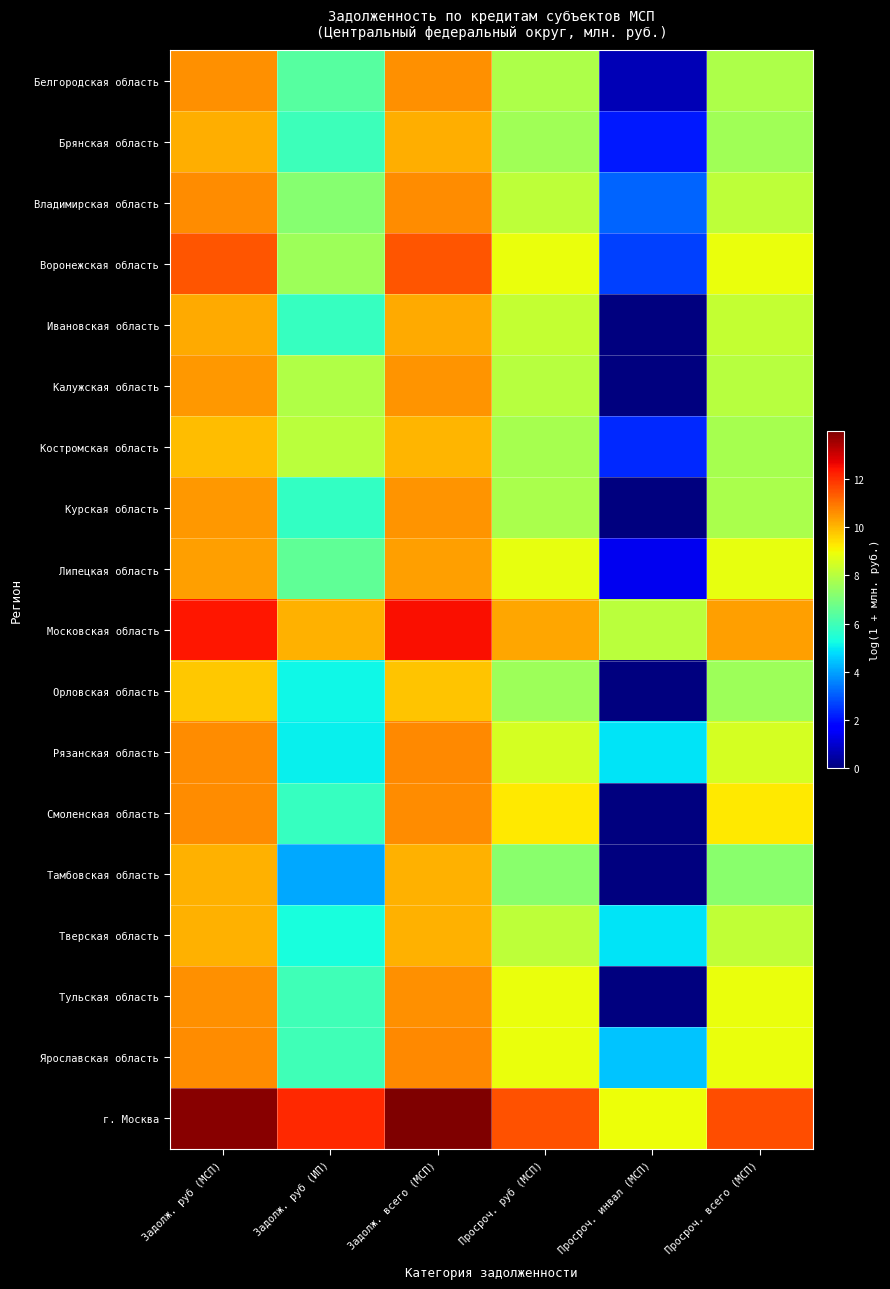

Reading right to left, transcribe all the data shown in this chart.

Белгородская область: Просроч. всего (МСП)=7.9	Просроч. инвал (МСП)=0.7	Просроч. руб (МСП)=7.9	Задолж. всего (МСП)=10.6	Задолж. руб (ИП)=6.3	Задолж. руб (МСП)=10.6
Брянская область: Просроч. всего (МСП)=7.6	Просроч. инвал (МСП)=2.1	Просроч. руб (МСП)=7.6	Задолж. всего (МСП)=10.1	Задолж. руб (ИП)=5.9	Задолж. руб (МСП)=10.1
Владимирская область: Просроч. всего (МСП)=8.1	Просроч. инвал (МСП)=3.1	Просроч. руб (МСП)=8.1	Задолж. всего (МСП)=10.7	Задолж. руб (ИП)=7.2	Задолж. руб (МСП)=10.6
Воронежская область: Просроч. всего (МСП)=8.9	Просроч. инвал (МСП)=2.6	Просроч. руб (МСП)=8.9	Задолж. всего (МСП)=11.5	Задолж. руб (ИП)=7.6	Задолж. руб (МСП)=11.5
Ивановская область: Просроч. всего (МСП)=8.2	Просроч. инвал (МСП)=0.0	Просроч. руб (МСП)=8.2	Задолж. всего (МСП)=10.2	Задолж. руб (ИП)=5.8	Задолж. руб (МСП)=10.2
Калужская область: Просроч. всего (МСП)=8.0	Просроч. инвал (МСП)=0.0	Просроч. руб (МСП)=8.0	Задолж. всего (МСП)=10.5	Задолж. руб (ИП)=7.9	Задолж. руб (МСП)=10.5
Костромская область: Просроч. всего (МСП)=7.7	Просроч. инвал (МСП)=2.3	Просроч. руб (МСП)=7.7	Задолж. всего (МСП)=10.0	Задолж. руб (ИП)=8.1	Задолж. руб (МСП)=9.9
Курская область: Просроч. всего (МСП)=7.8	Просроч. инвал (МСП)=0.0	Просроч. руб (МСП)=7.8	Задолж. всего (МСП)=10.5	Задолж. руб (ИП)=5.8	Задолж. руб (МСП)=10.5
Липецкая область: Просроч. всего (МСП)=8.8	Просроч. инвал (МСП)=1.4	Просроч. руб (МСП)=8.8	Задолж. всего (МСП)=10.4	Задолж. руб (ИП)=6.6	Задолж. руб (МСП)=10.3
Московская область: Просроч. всего (МСП)=10.4	Просроч. инвал (МСП)=8.0	Просроч. руб (МСП)=10.3	Задолж. всего (МСП)=12.5	Задолж. руб (ИП)=10.1	Задолж. руб (МСП)=12.4
Орловская область: Просроч. всего (МСП)=7.6	Просроч. инвал (МСП)=0.0	Просроч. руб (МСП)=7.6	Задолж. всего (МСП)=9.8	Задолж. руб (ИП)=5.2	Задолж. руб (МСП)=9.8
Рязанская область: Просроч. всего (МСП)=8.5	Просроч. инвал (МСП)=4.9	Просроч. руб (МСП)=8.5	Задолж. всего (МСП)=10.7	Задолж. руб (ИП)=5.1	Задолж. руб (МСП)=10.7
Смоленская область: Просроч. всего (МСП)=9.3	Просроч. инвал (МСП)=0.0	Просроч. руб (МСП)=9.3	Задолж. всего (МСП)=10.6	Задолж. руб (ИП)=5.8	Задолж. руб (МСП)=10.6
Тамбовская область: Просроч. всего (МСП)=7.2	Просроч. инвал (МСП)=0.0	Просроч. руб (МСП)=7.2	Задолж. всего (МСП)=10.1	Задолж. руб (ИП)=4.1	Задолж. руб (МСП)=10.1
Тверская область: Просроч. всего (МСП)=8.2	Просроч. инвал (МСП)=4.9	Просроч. руб (МСП)=8.1	Задолж. всего (МСП)=10.1	Задолж. руб (ИП)=5.4	Задолж. руб (МСП)=10.1
Тульская область: Просроч. всего (МСП)=8.9	Просроч. инвал (МСП)=0.0	Просроч. руб (МСП)=8.9	Задолж. всего (МСП)=10.6	Задолж. руб (ИП)=6.0	Задолж. руб (МСП)=10.6
Ярославская область: Просроч. всего (МСП)=8.9	Просроч. инвал (МСП)=4.4	Просроч. руб (МСП)=8.9	Задолж. всего (МСП)=10.7	Задолж. руб (ИП)=6.0	Задолж. руб (МСП)=10.7
г. Москва: Просроч. всего (МСП)=11.6	Просроч. инвал (МСП)=8.9	Просроч. руб (МСП)=11.5	Задолж. всего (МСП)=14.0	Задолж. руб (ИП)=12.1	Задолж. руб (МСП)=13.8